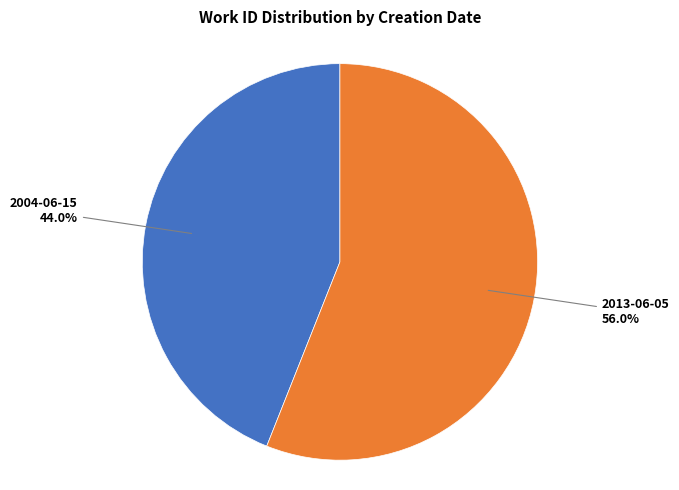

Approximately how many times larger is the value at 2004-06-15 compared to 2013-06-05?

0.8